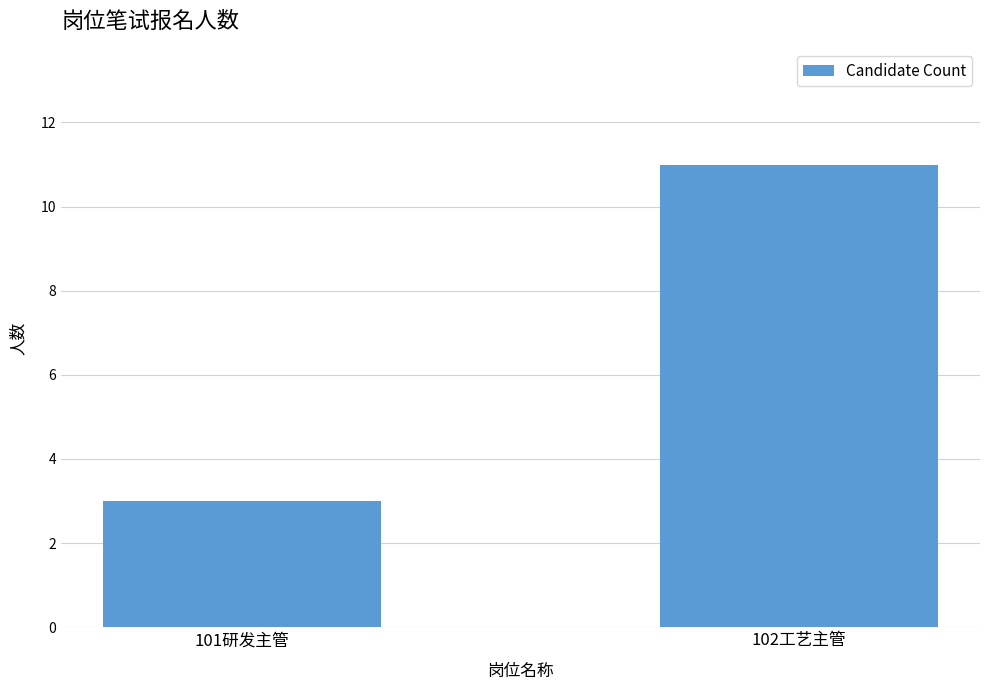

Are the bars grouped side by side (vs. stacked)?

No